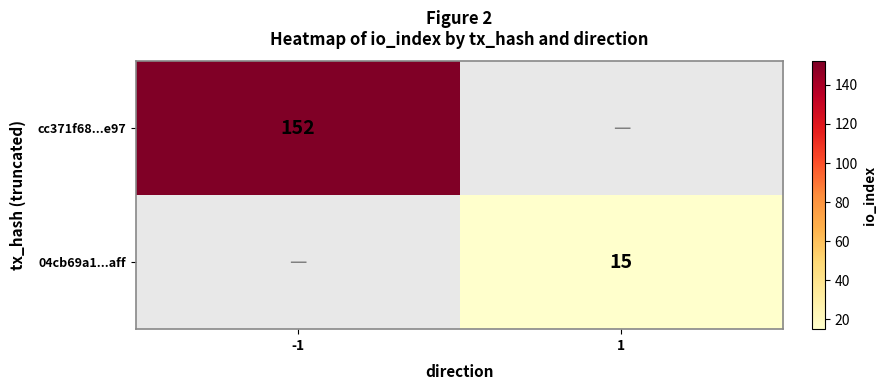

The value of 04cb69a1...aff at 1 is 22. True or false?

False